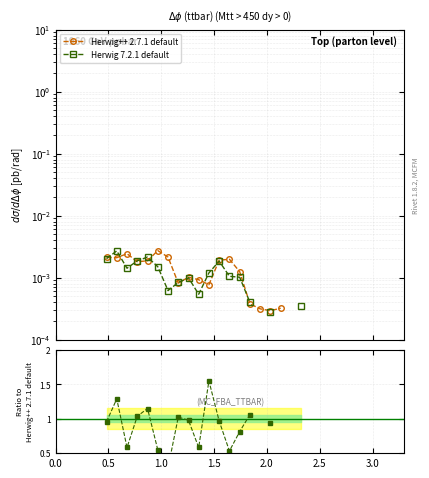

How many lines are shown in the chart?

2